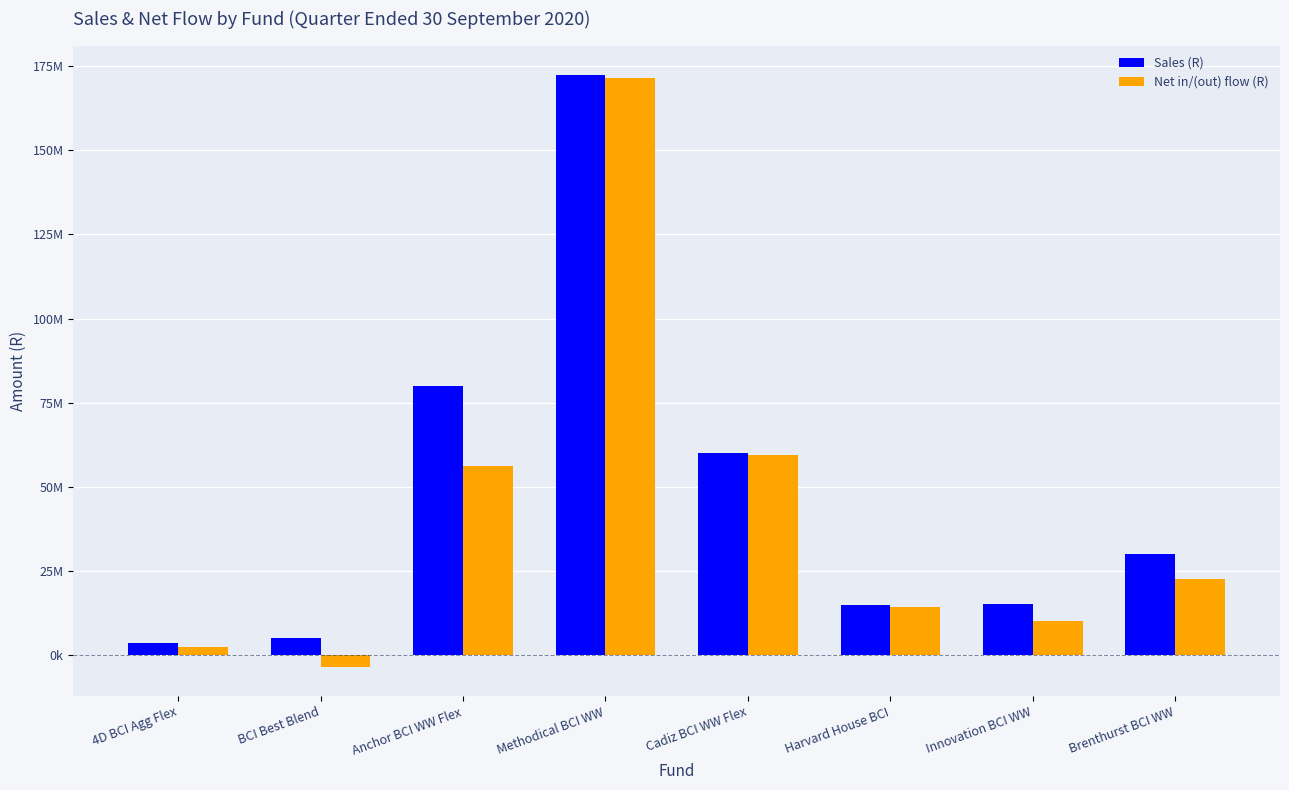

What is the label of the 2nd bar from the left?

BCI Best Blend